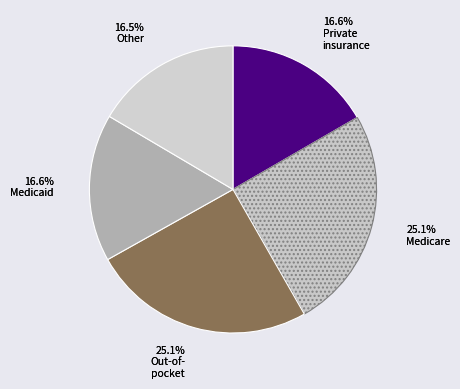

Does 21420 account for over 50% of the chart?

No